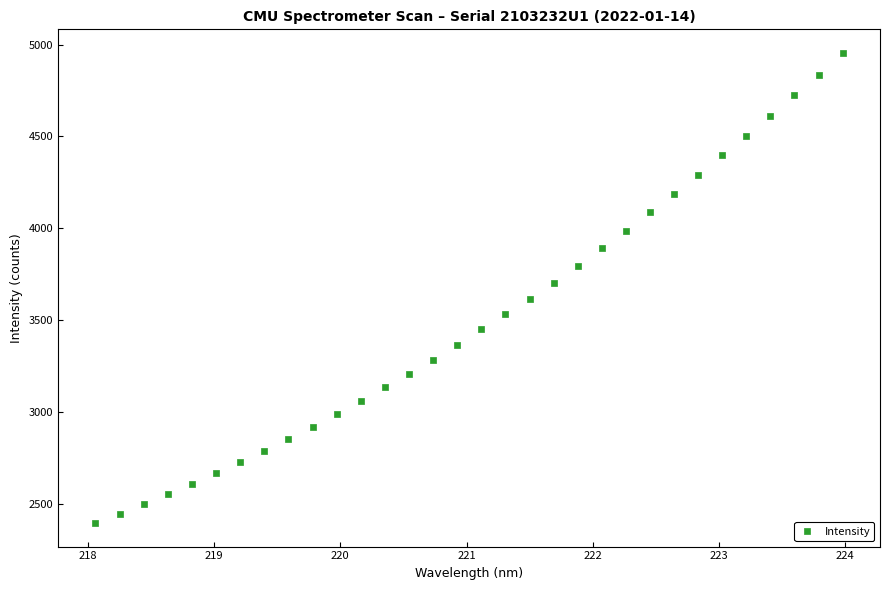

What is the range of X values (max minus min)?

5.9